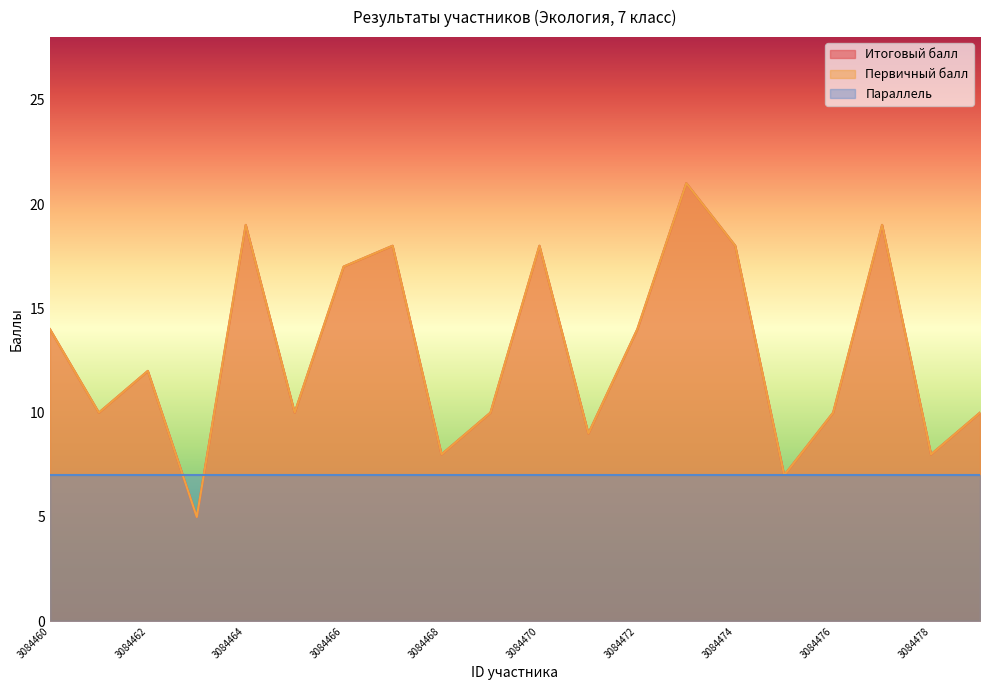

At which label is Первичный балл closest to 13?

3084460